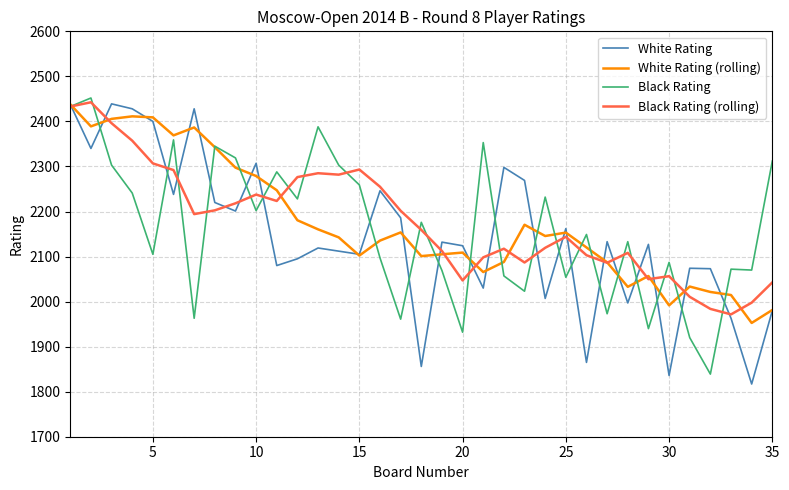

What is the maximum value shown in the chart?

2452.0